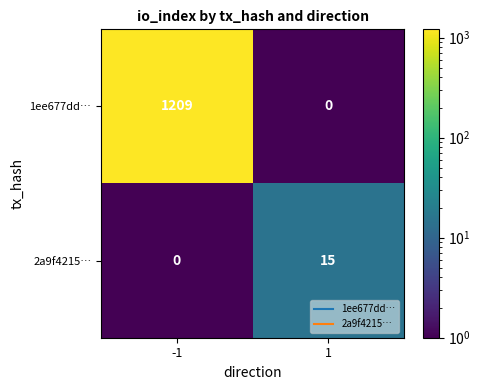

At how many categories does at least one series exceed 979?

1